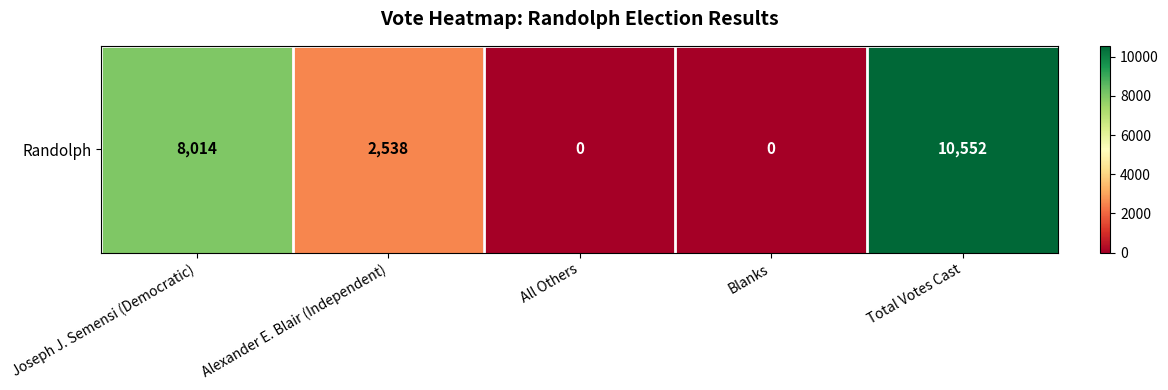

What is the change in value from Joseph J. Semensi (Democratic) to Blanks?

-8014